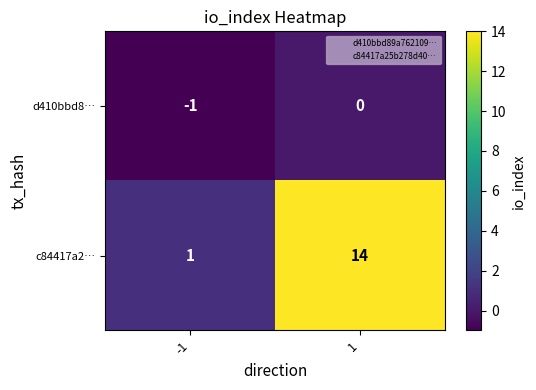

What is the greatest value displayed?

14